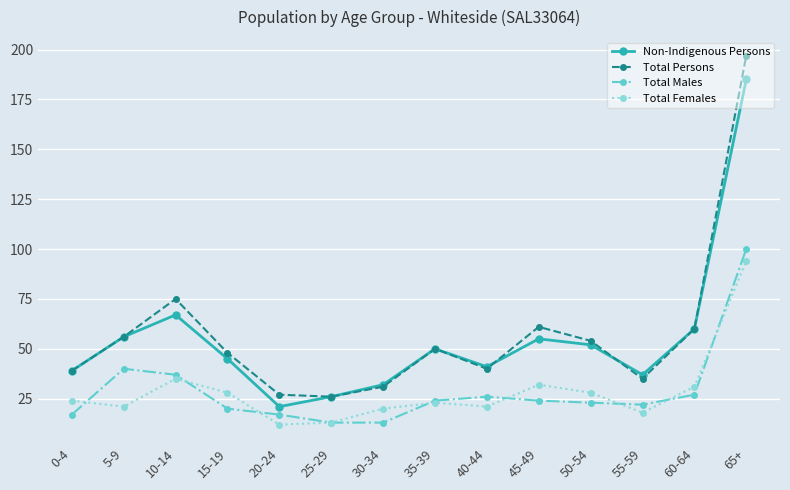

What is the smallest value displayed?

12